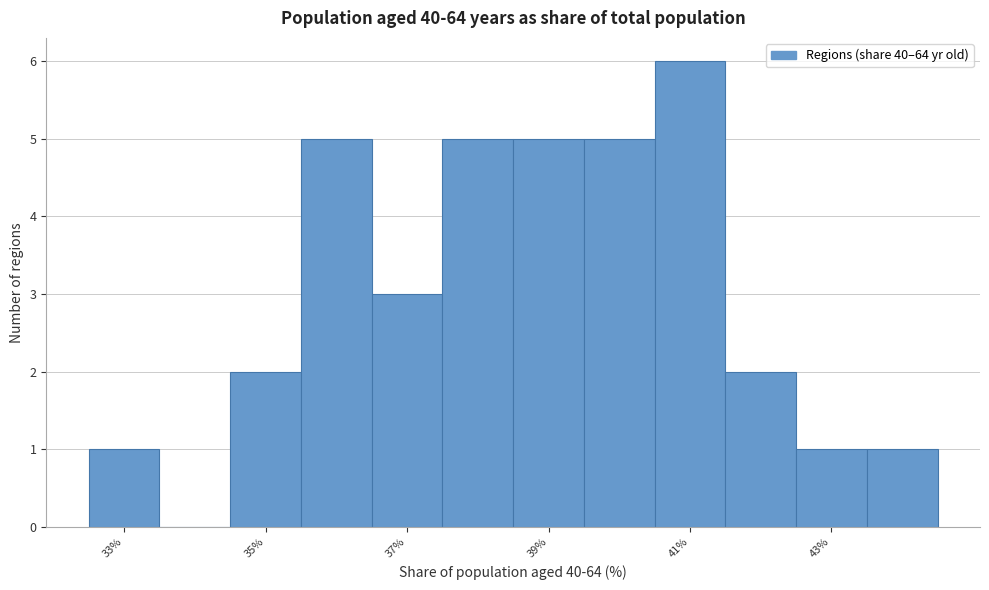

Reading left to right, transcribe this chart: for each bar, give the range it covers on the x-axis and its height. Neither the bar edges nor the heights are printed on the chart, so give them approximately, as read against the axes.

32.5 to 33.5: 1
33.5 to 34.5: 0
34.5 to 35.5: 2
35.5 to 36.5: 5
36.5 to 37.5: 3
37.5 to 38.5: 5
38.5 to 39.5: 5
39.5 to 40.5: 5
40.5 to 41.5: 6
41.5 to 42.5: 2
42.5 to 43.5: 1
43.5 to 44.5: 1